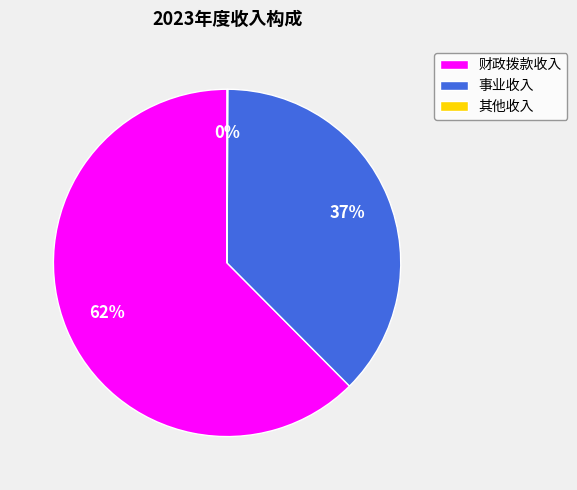

To the nearest percent, what percentage of the pie is 事业收入?

37%